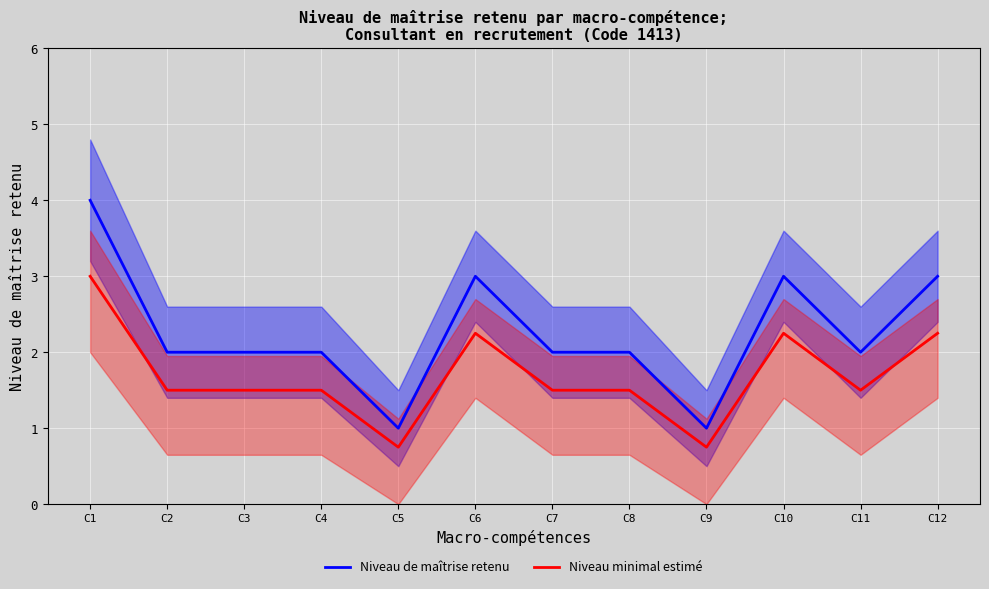

The Niveau minimal estimé series shows 0.8 at C12. True or false?

False